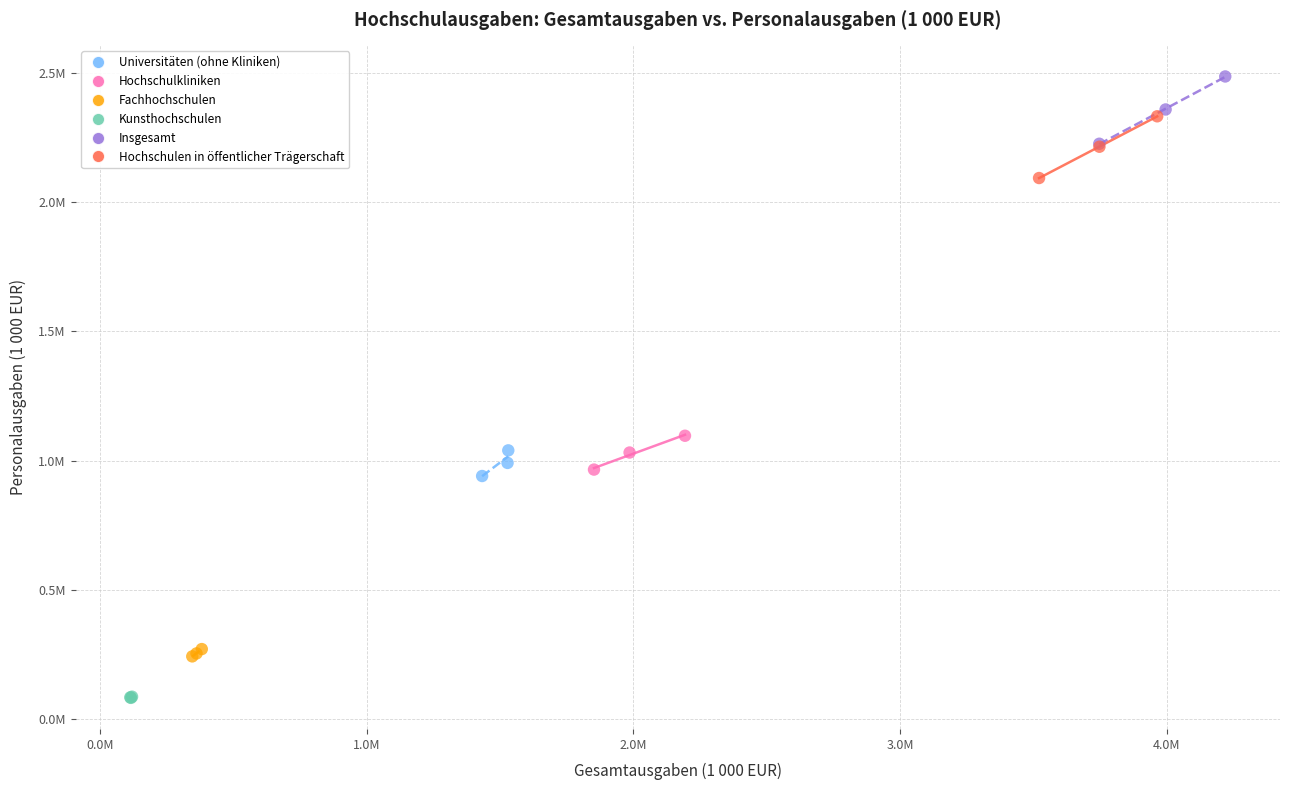

Which series contains the highest Y value?

Insgesamt